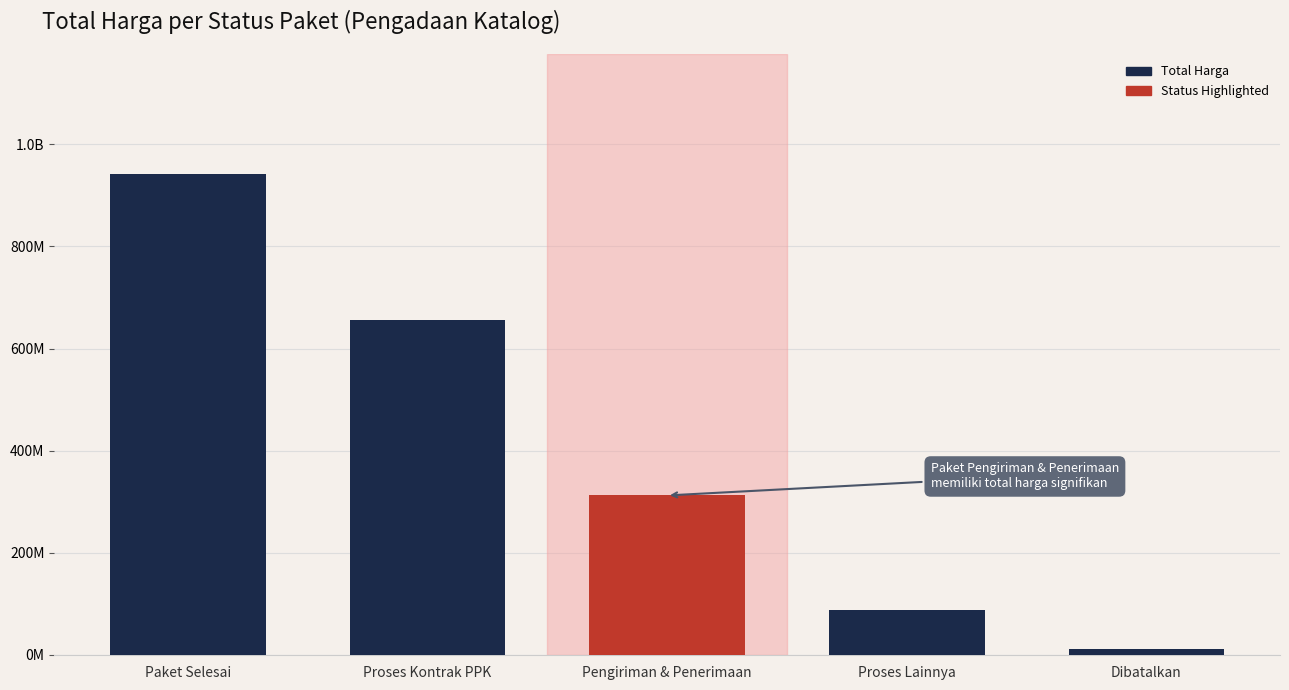

Approximately how many times larger is the value at Paket Selesai compared to Pengiriman & Penerimaan?

3.0